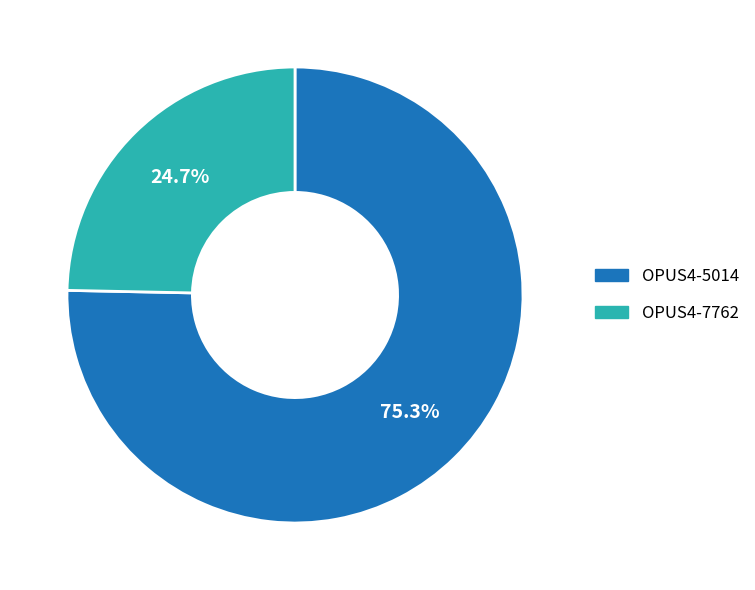

Which category has the biggest portion of the pie?

OPUS4-5014